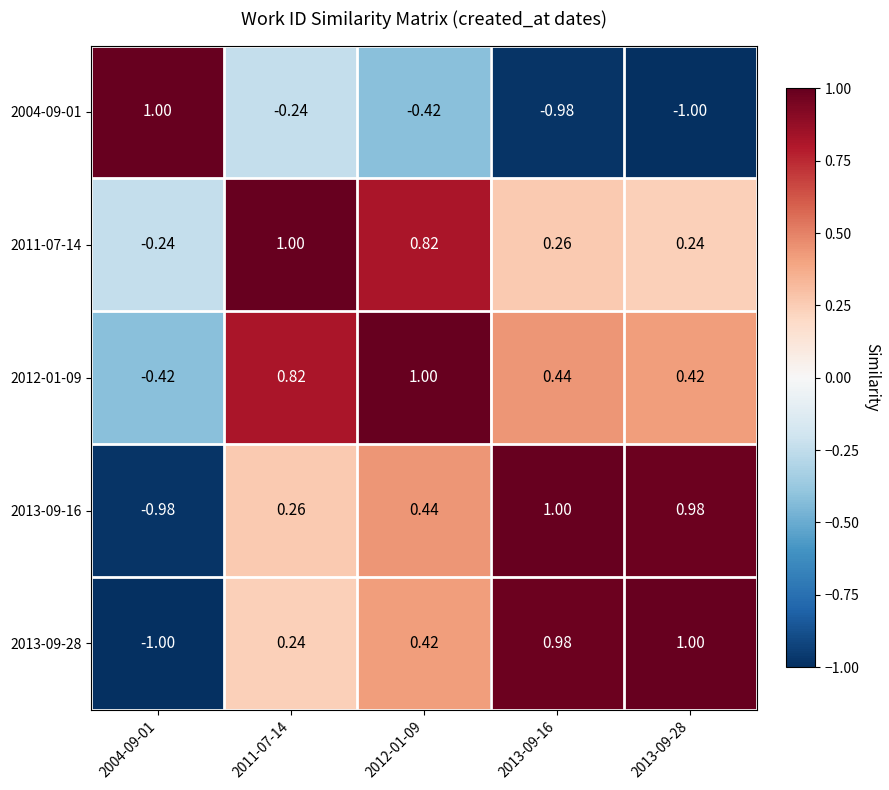

Is the value of 2013-09-16 at 2013-09-28 greater than the value of 2004-09-01 at 2013-09-16?

Yes